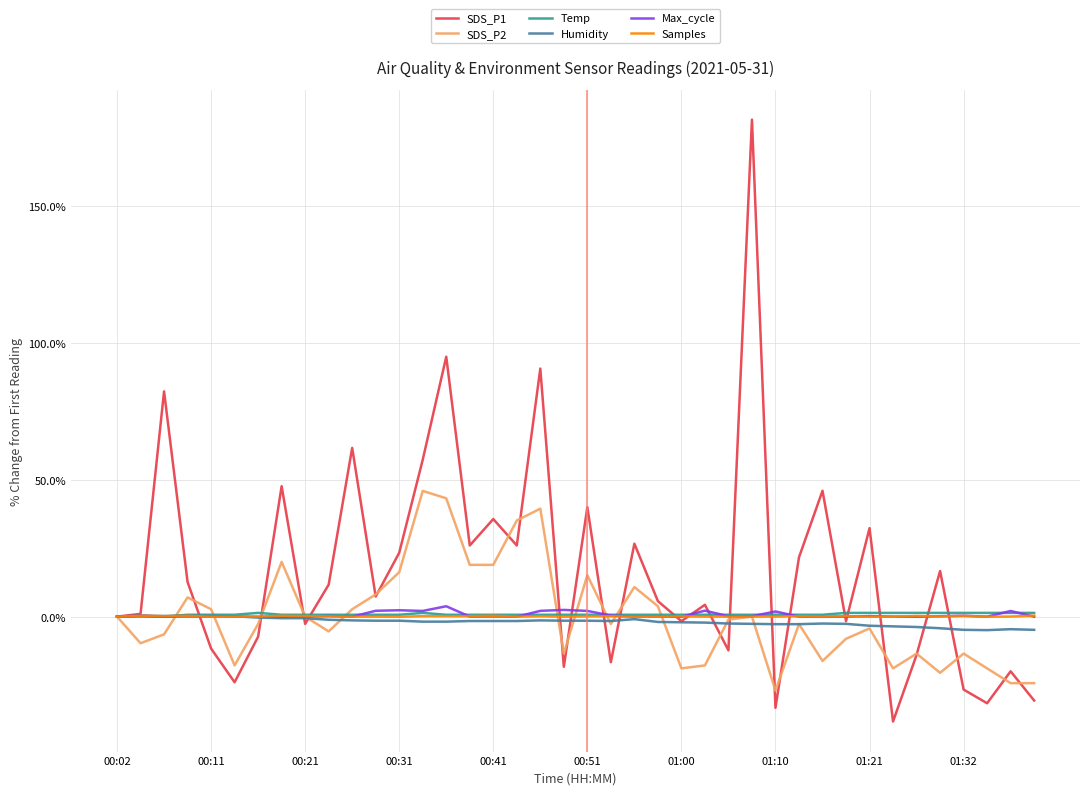

In Max_cycle, how many points are higher than both neighbors (excluding endpoints)?

13